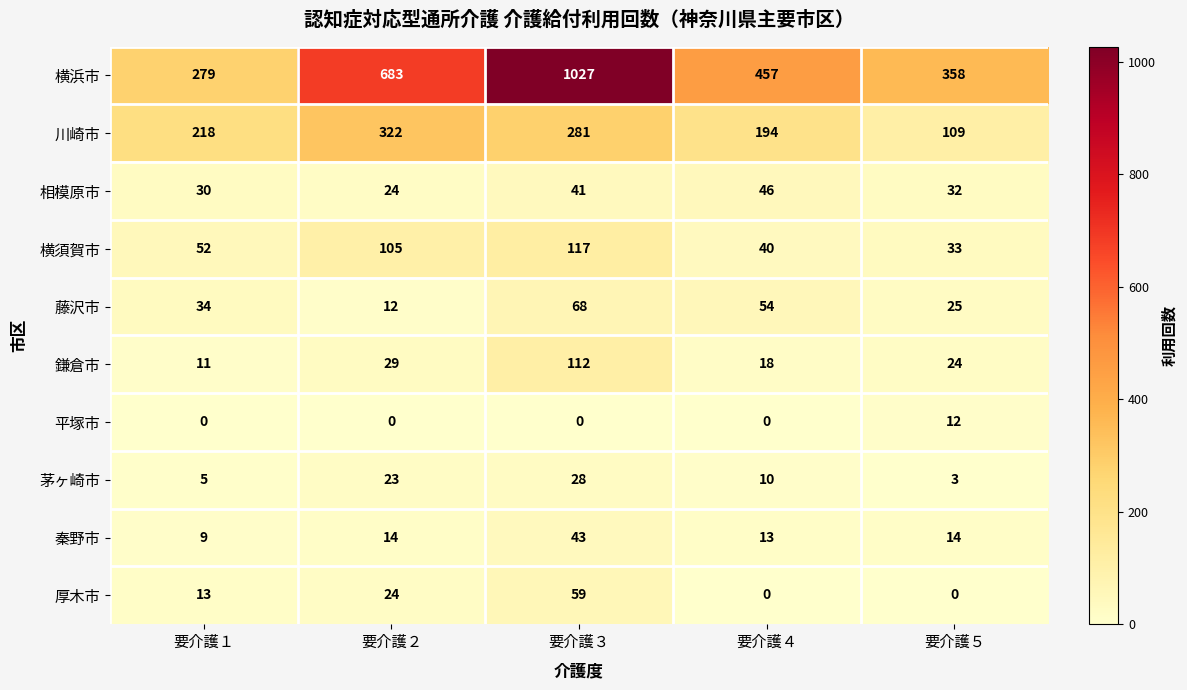

Which series has the largest range (max minus min)?

横浜市